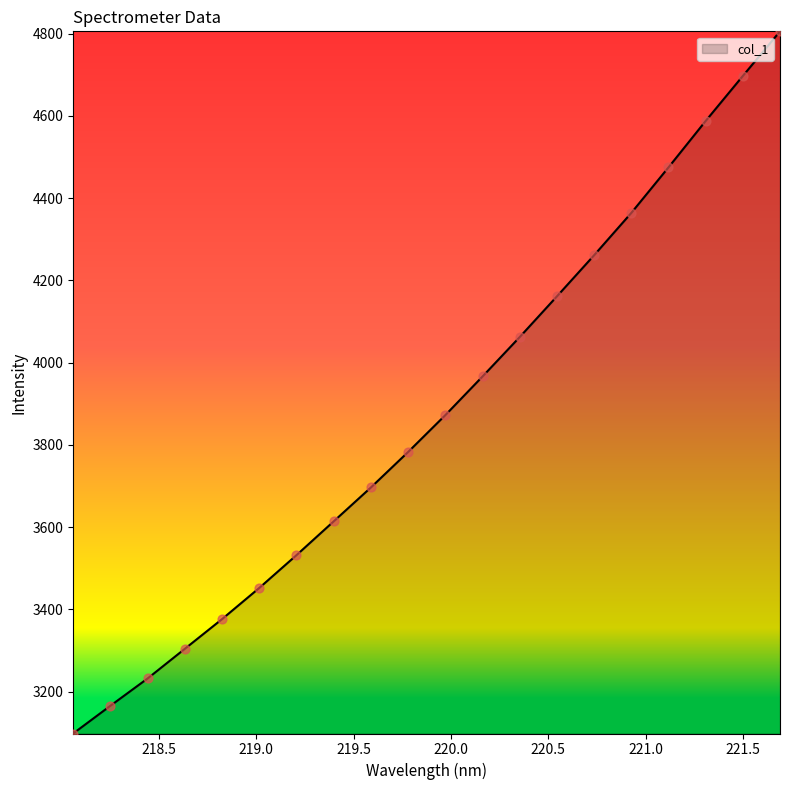

What is the minimum value shown in the chart?

3098.3